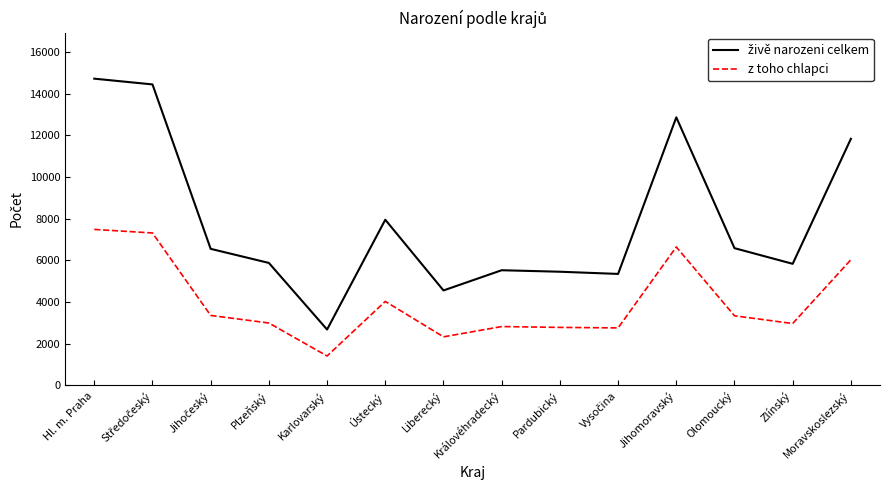

What is the total value across all series at Ústecký?

11978